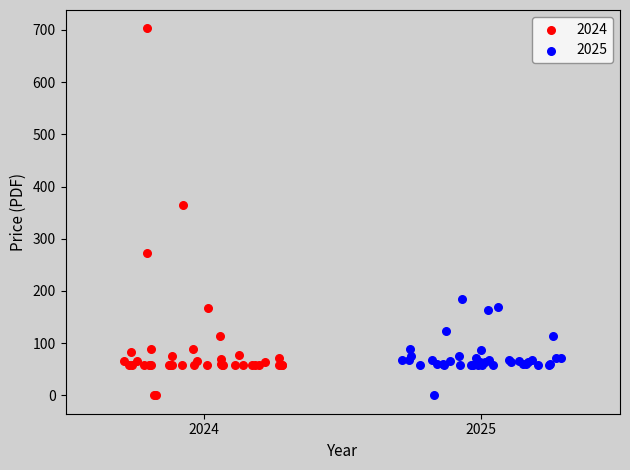

Which series contains the highest Y value?

2024